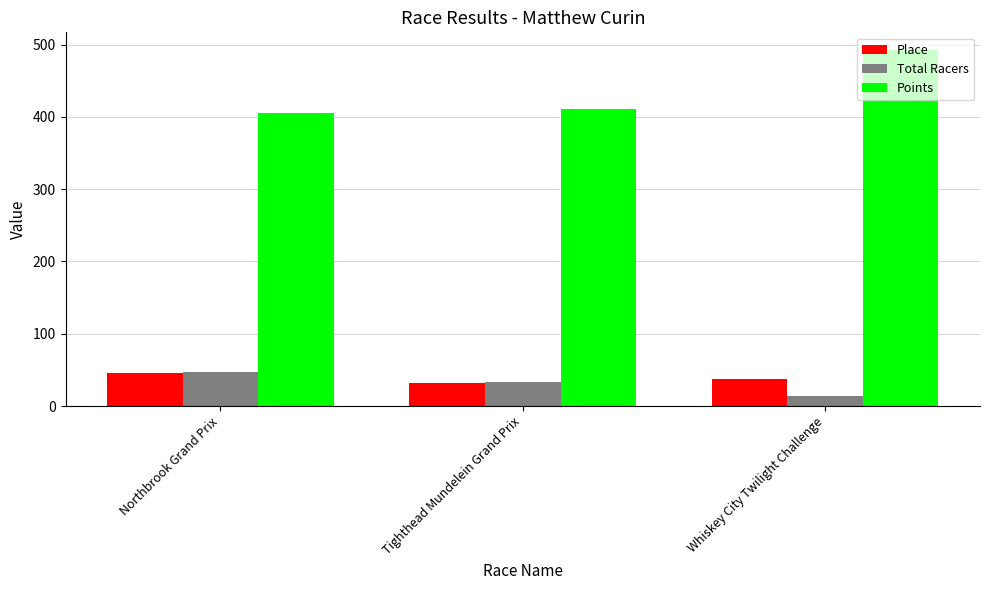

Does the chart contain stacked bars?

No